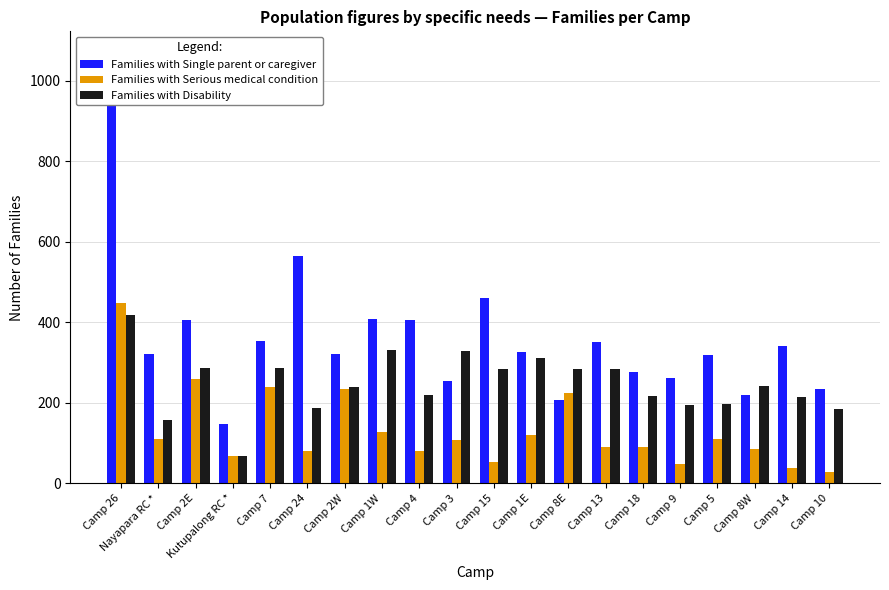

Are the bars horizontal?

No